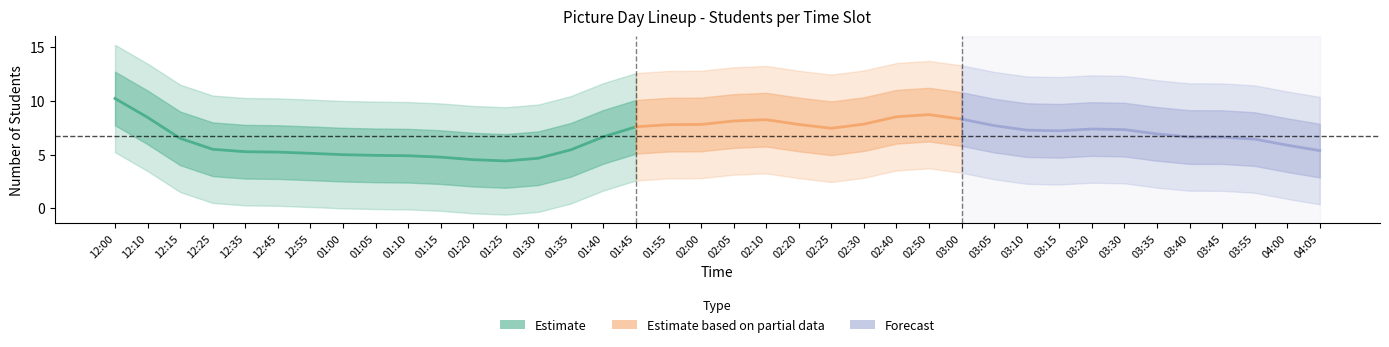

What is the sum of the values at 01:40 and 02:05?

14